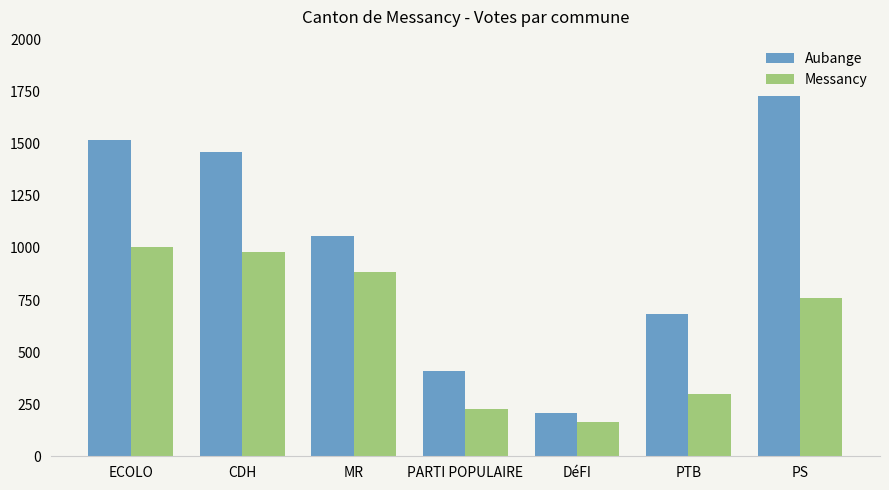

Reading left to right, transcribe all the data shown in this chart.

Aubange: 1519	1461	1056	411	208	684	1729
Messancy: 1003	981	884	229	166	299	760